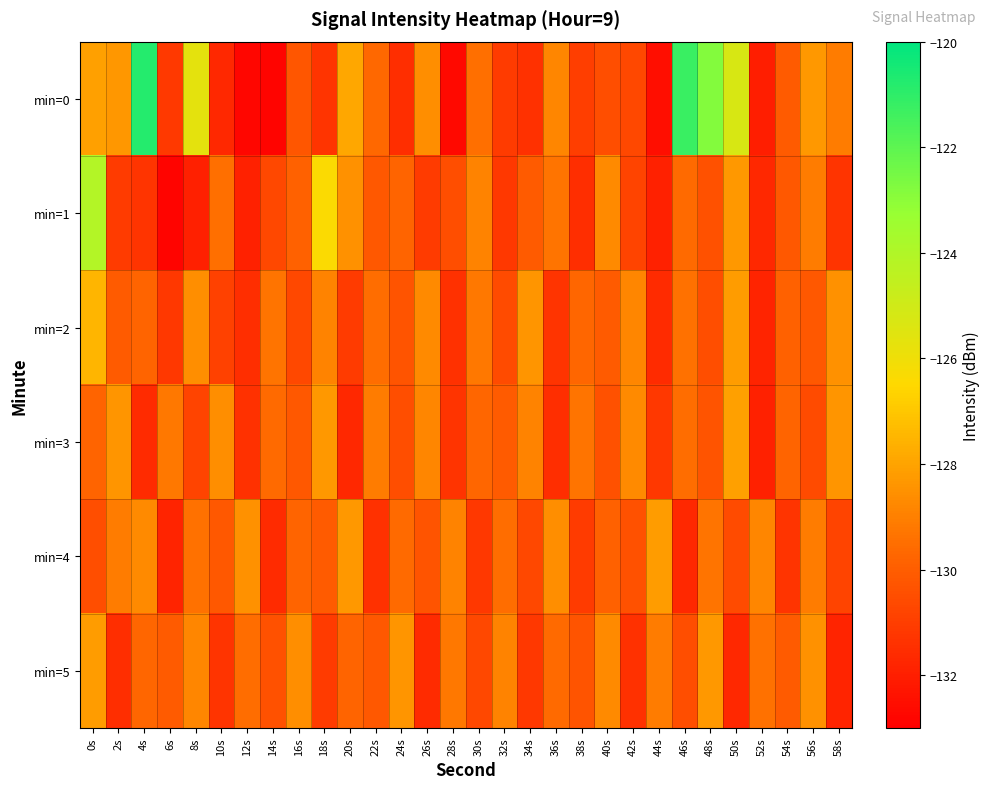

Which series has the largest total across all categories?

min=0